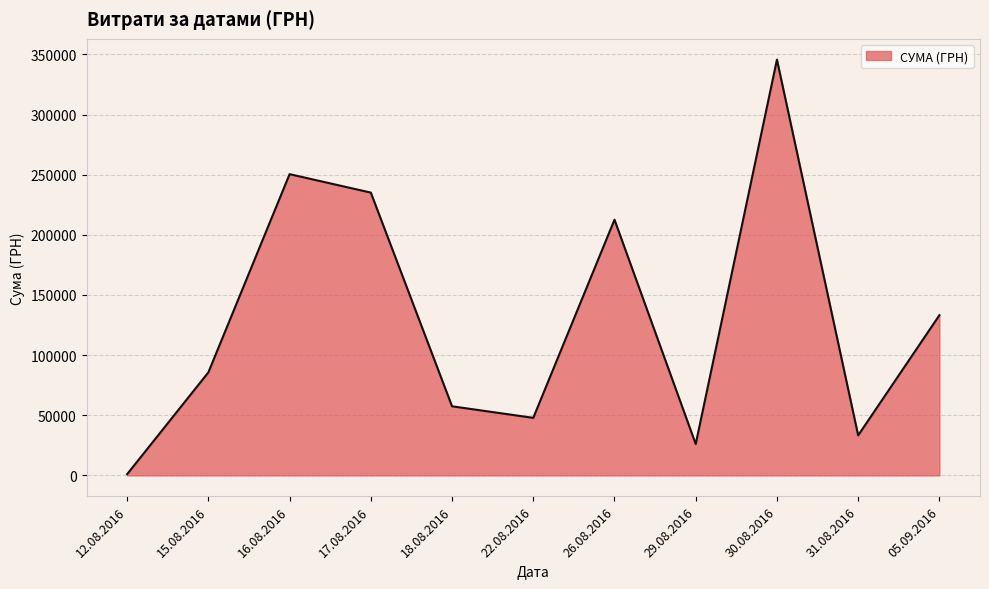

Between 31.08.2016 and 17.08.2016, which is larger?

17.08.2016